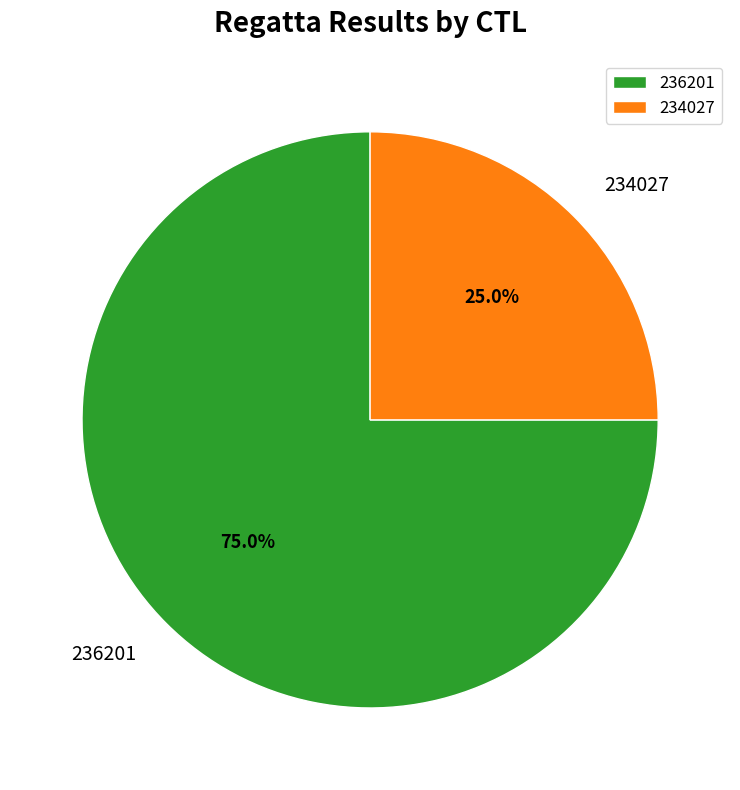

To the nearest percent, what percentage of the pie is 234027?

25%